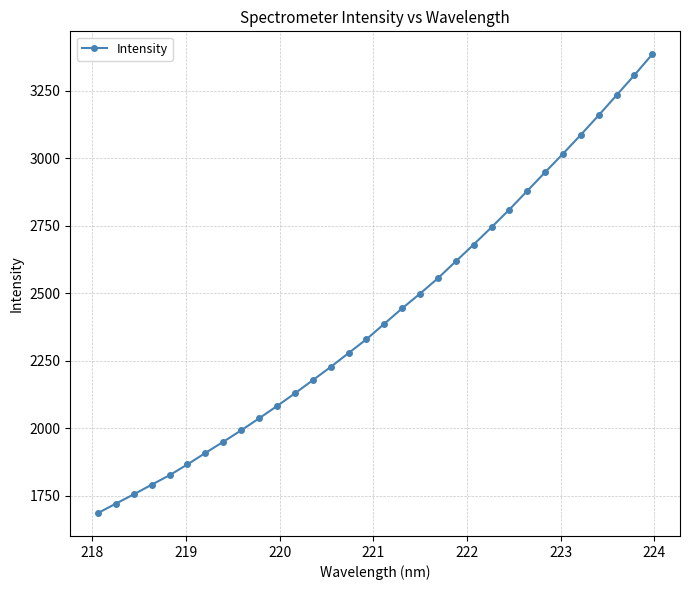

What is the minimum value shown in the chart?

1686.4